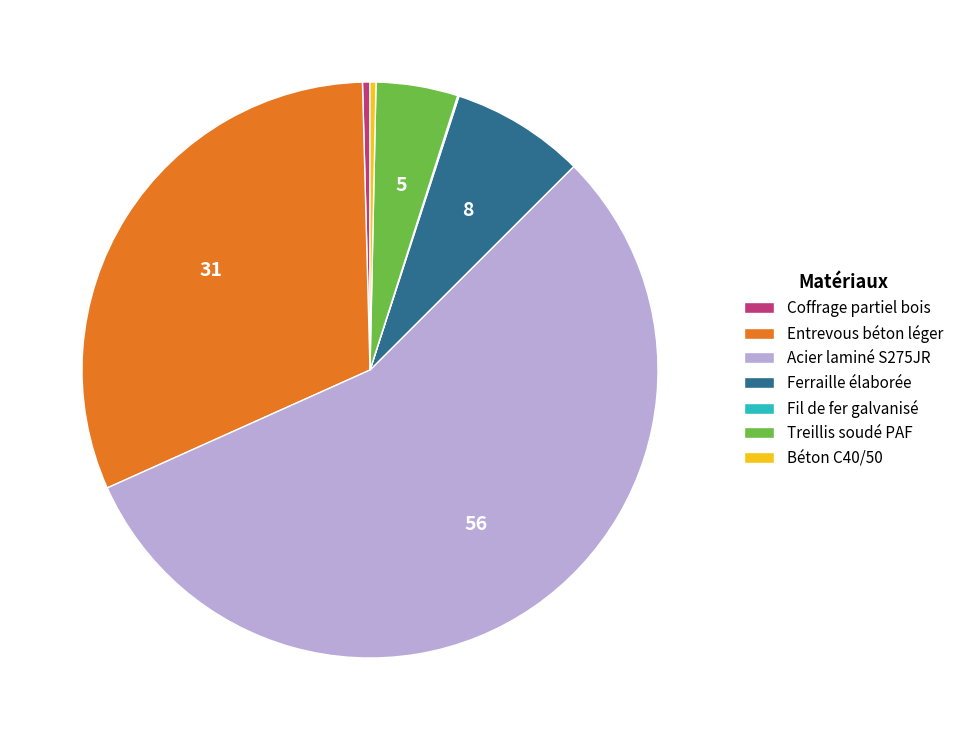

The Treillis soudé PAF slice represents 5% of the pie. True or false?

True